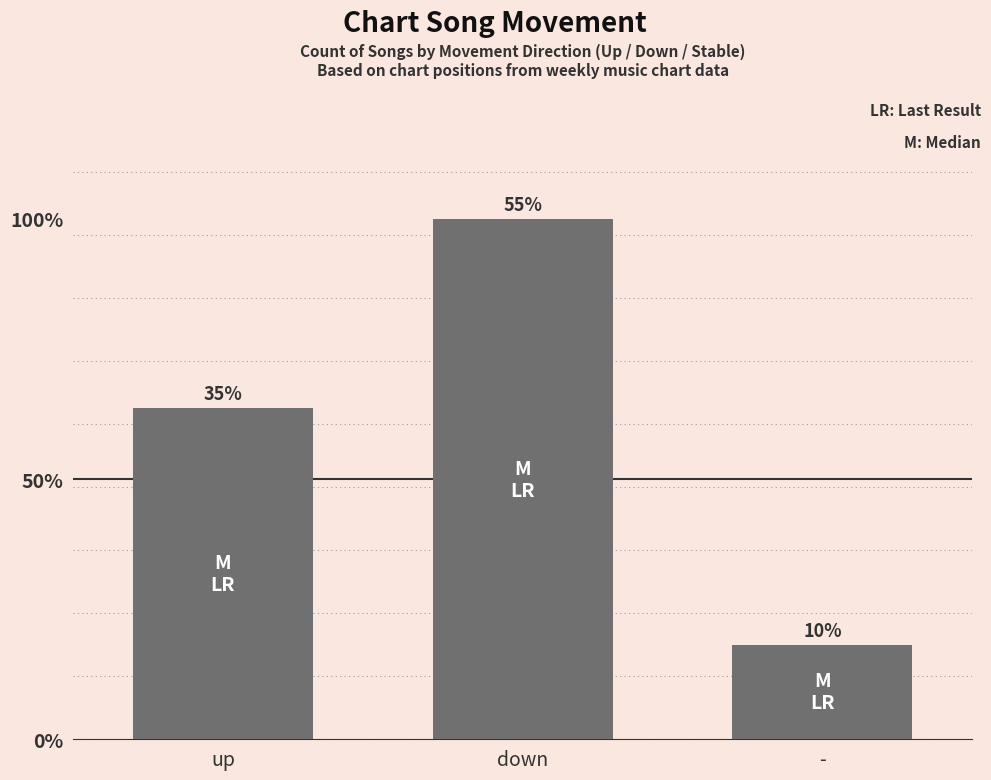

Approximately how many times larger is the value at up compared to -?

3.5